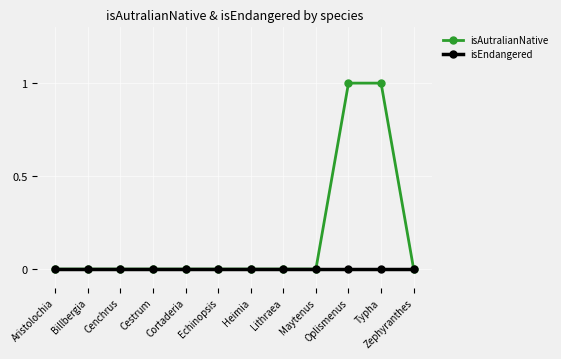

List the series in order of their overall mean, lowest first.

isEndangered, isAutralianNative